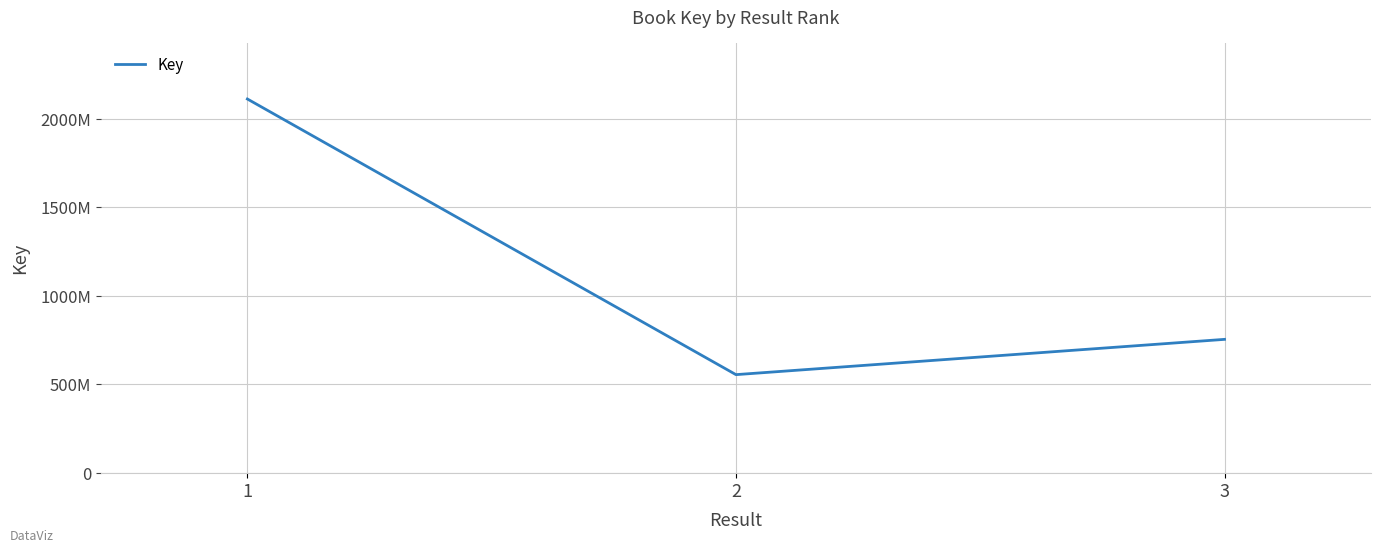

List the labels in order of value, largest first.

1, 3, 2